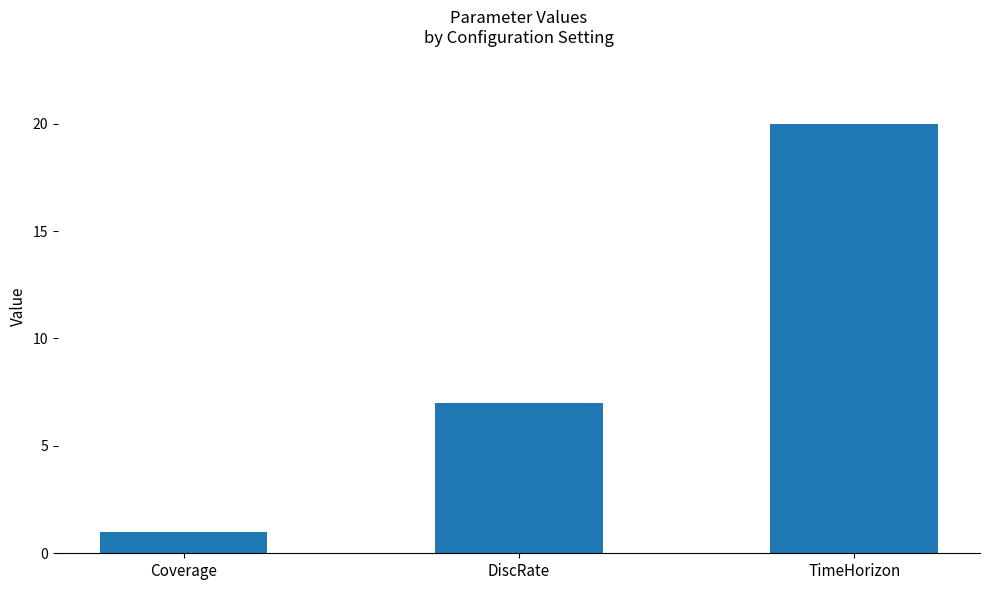

What is the ratio of the value at DiscRate to the value at Coverage?

7.0